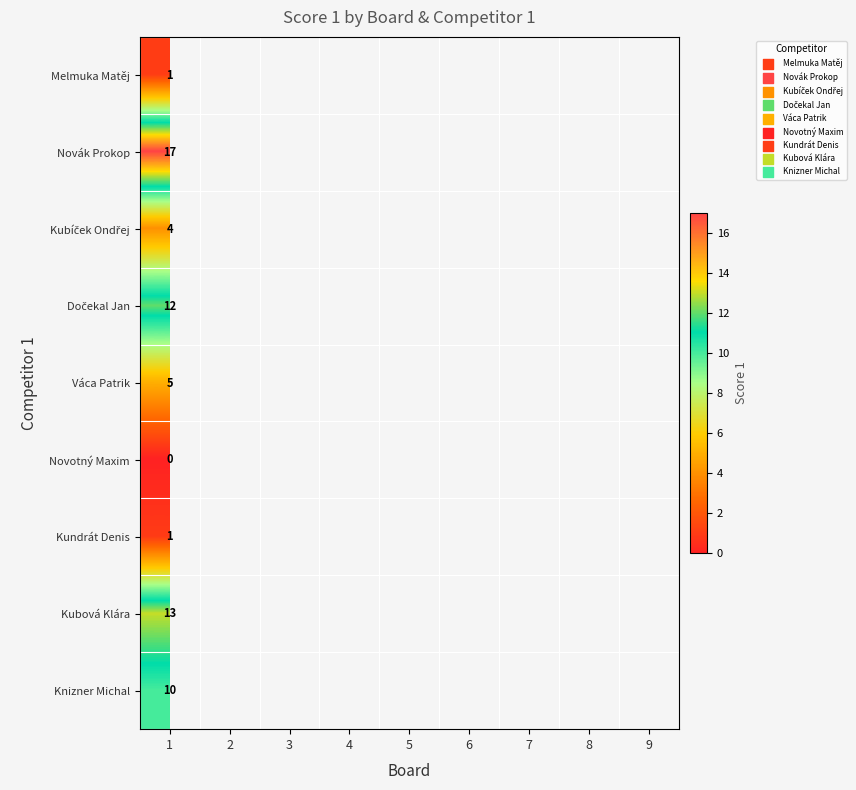

Rank the series by their maximum value, from lowest to highest.

Novotný Maxim, Melmuka Matěj, Kundrát Denis, Kubíček Ondřej, Váca Patrik, Knizner Michal, Dočekal Jan, Kubová Klára, Novák Prokop